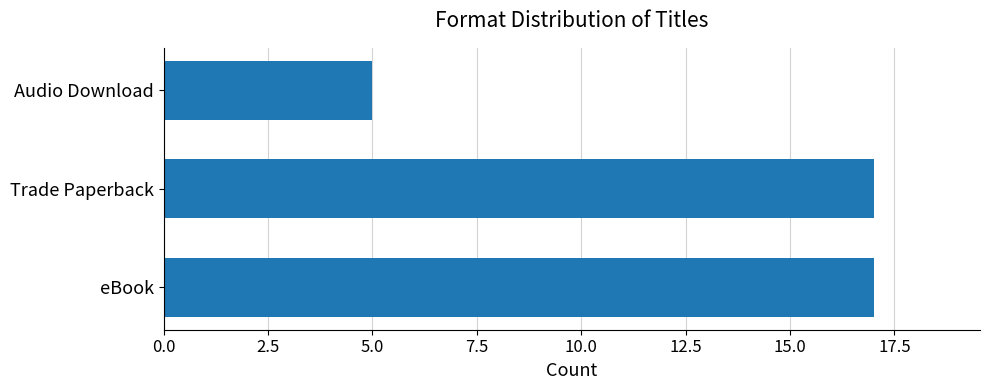

True or false: the data shows 5 at Audio Download.

True